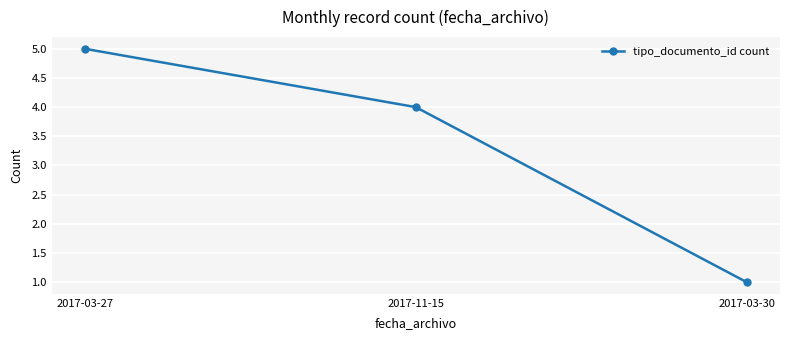

Which has a higher value, 2017-11-15 or 2017-03-30?

2017-11-15